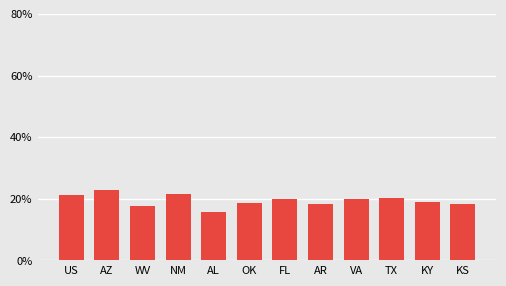

Does the chart contain any negative values?

No